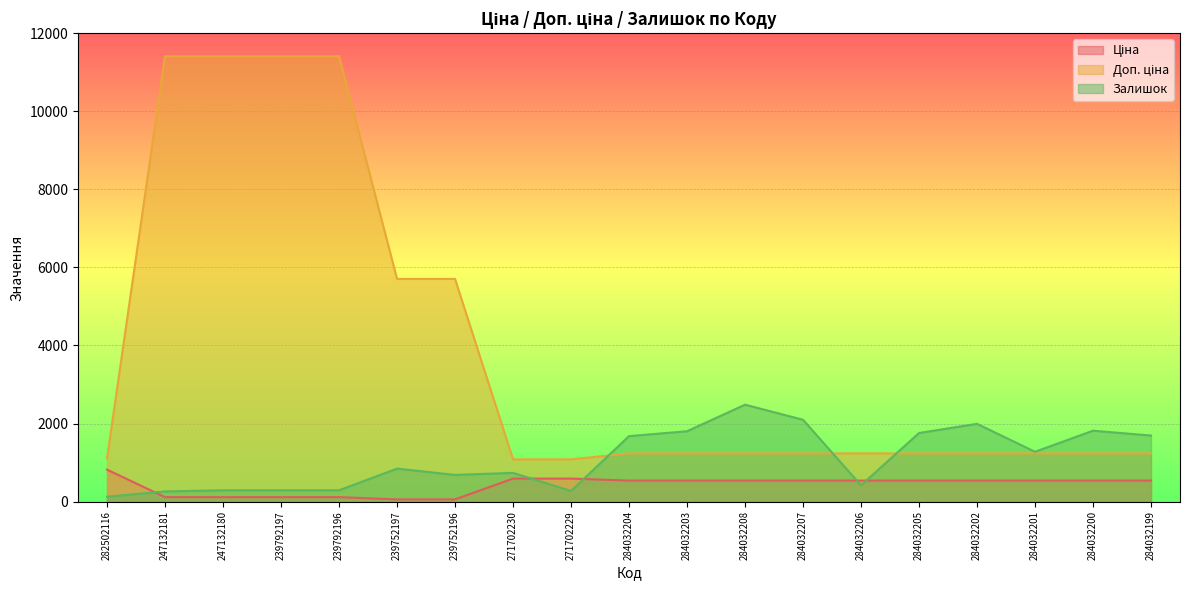

At 239792196, list the series in order from smallest to largest.

Ціна, Залишок, Доп. ціна